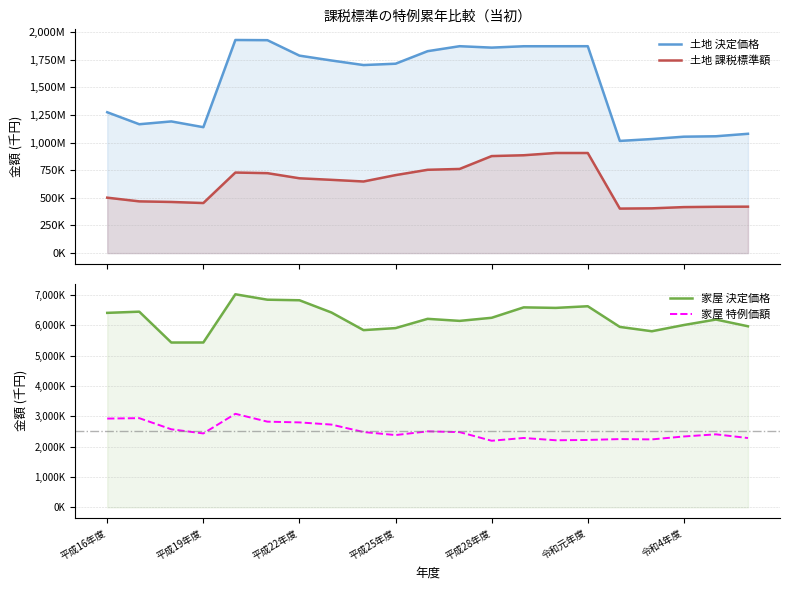

True or false: 家屋 決定価格 and 土地 決定価格 intersect in this chart.

False